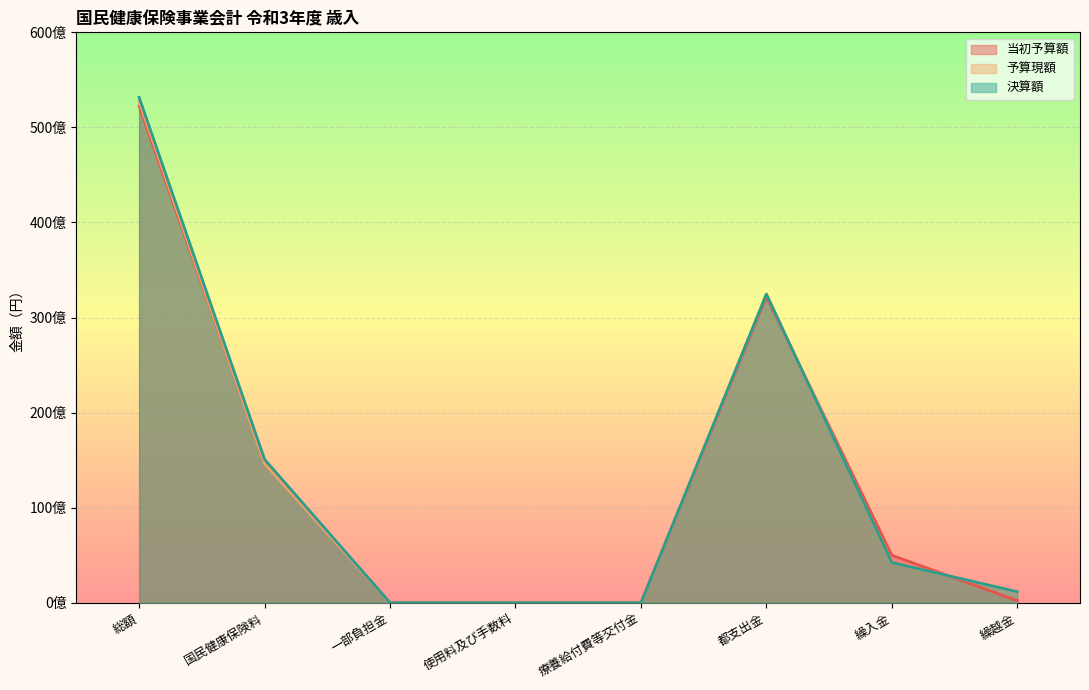

What is the sum of all 予算現額 values?

105445634000